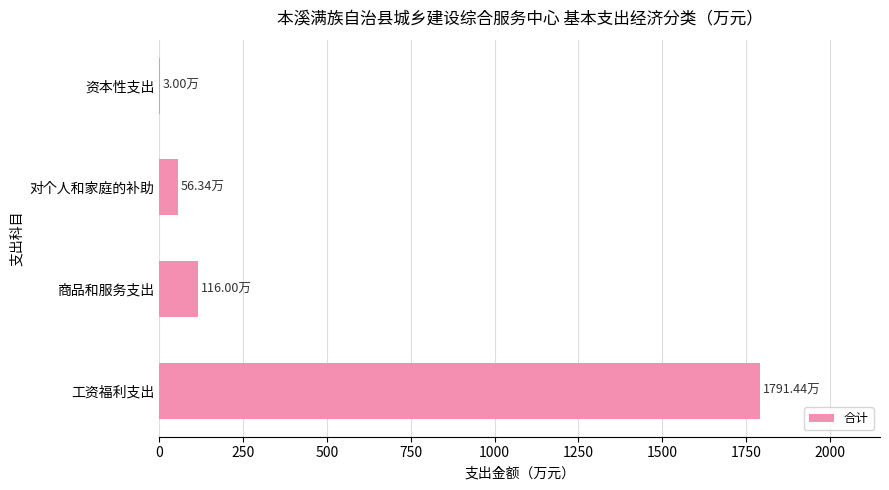

Does the chart contain stacked bars?

No